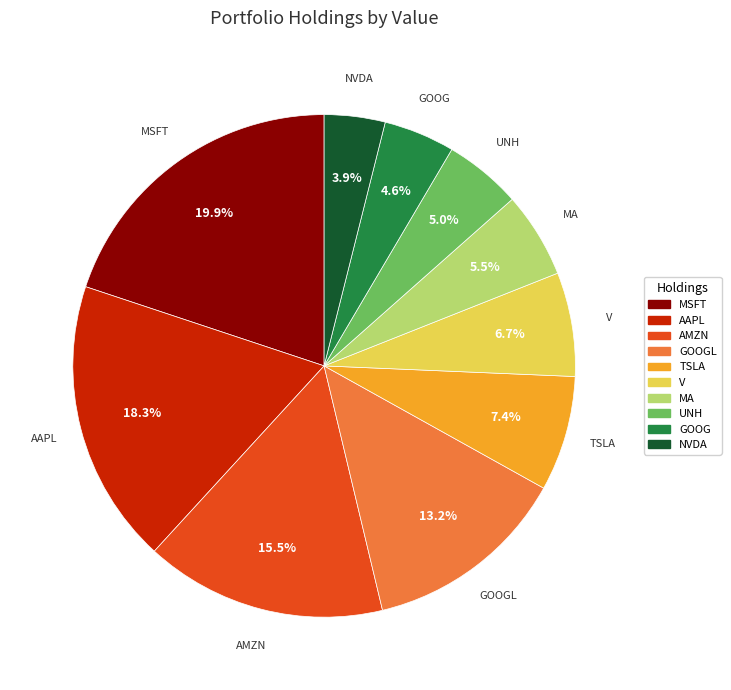

Does any single category account for the majority?

No